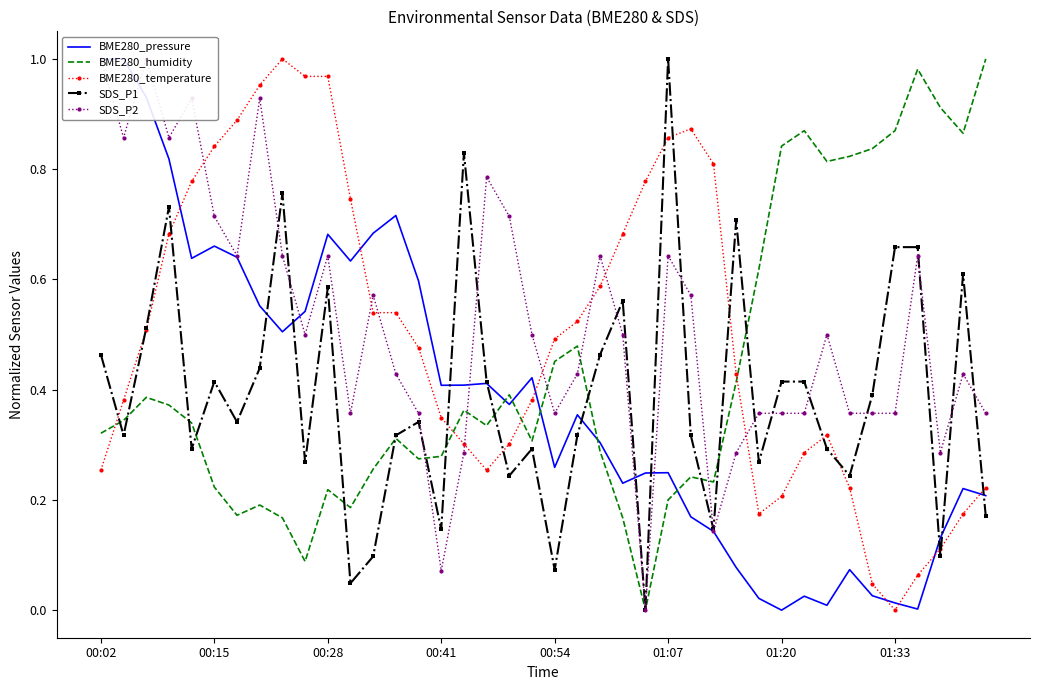

How many intersections are there between BME280_temperature and BME280_humidity?

4